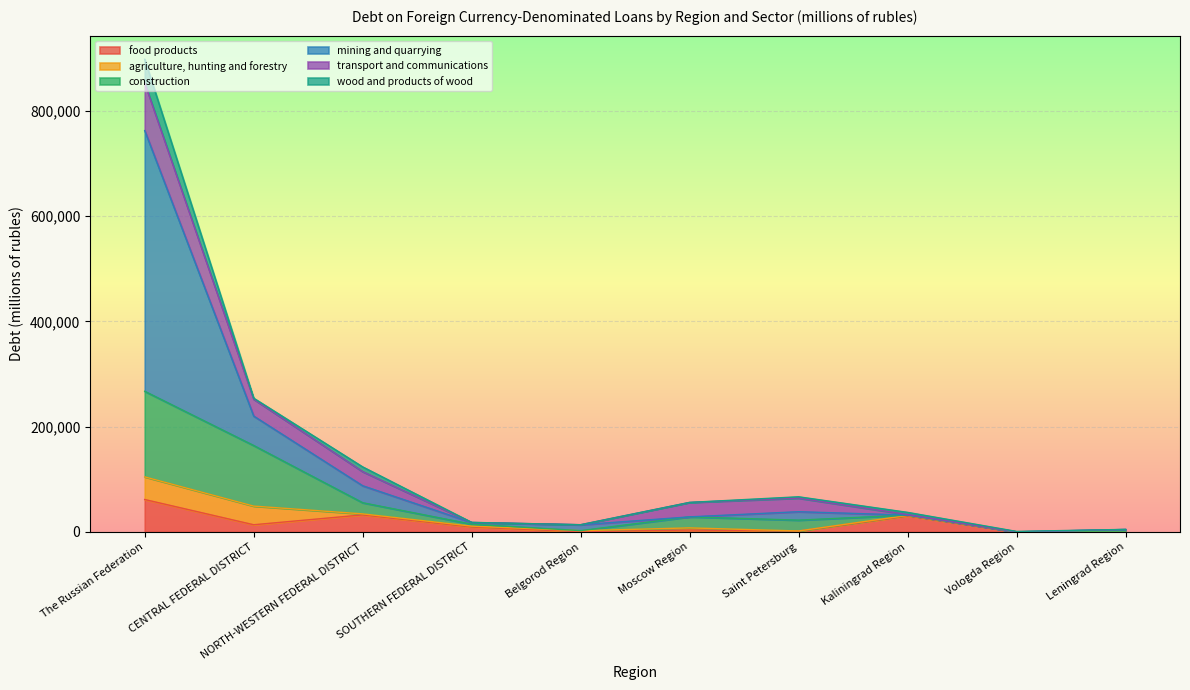

What is the label of the 10th point from the right?

The Russian Federation